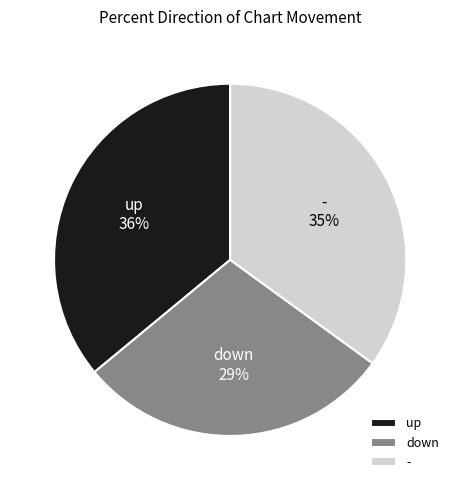

How many slices are in this pie chart?

3